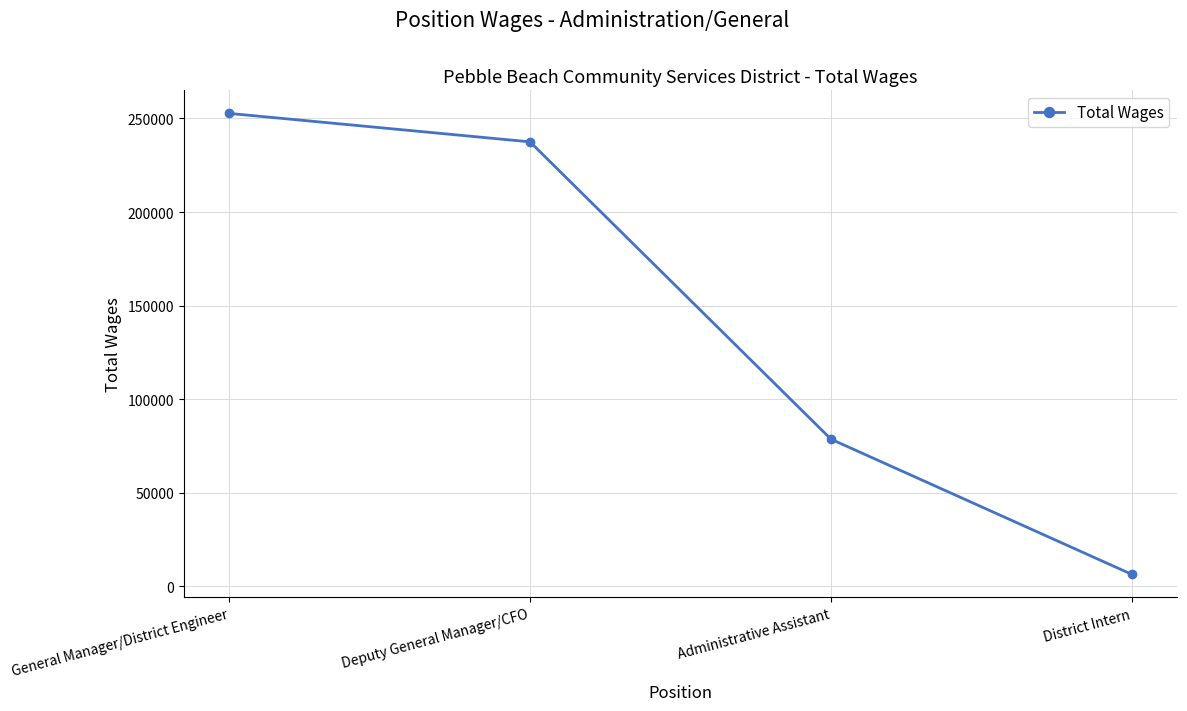

How many data points are less than 237500?

2